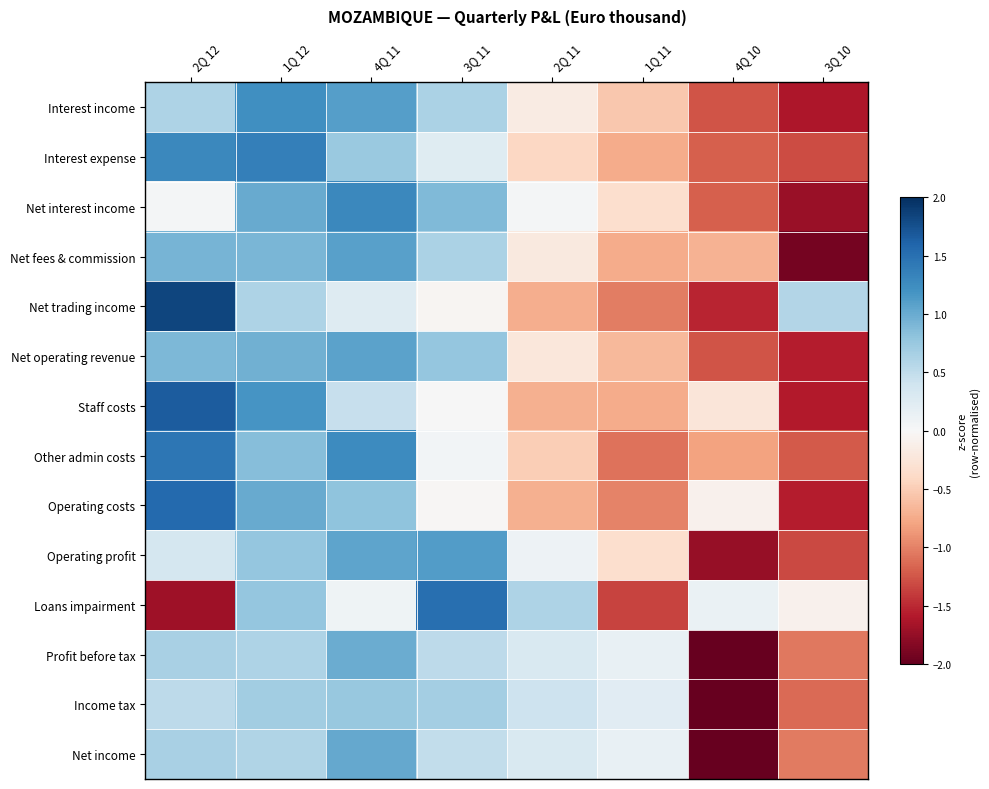

Rank the series at 2Q 12 from lowest to highest value.

Loans impairment, Net interest income, Operating profit, Income tax, Interest income, Profit before tax, Net income, Net operating revenue, Net fees & commission, Interest expense, Other admin costs, Operating costs, Staff costs, Net trading income